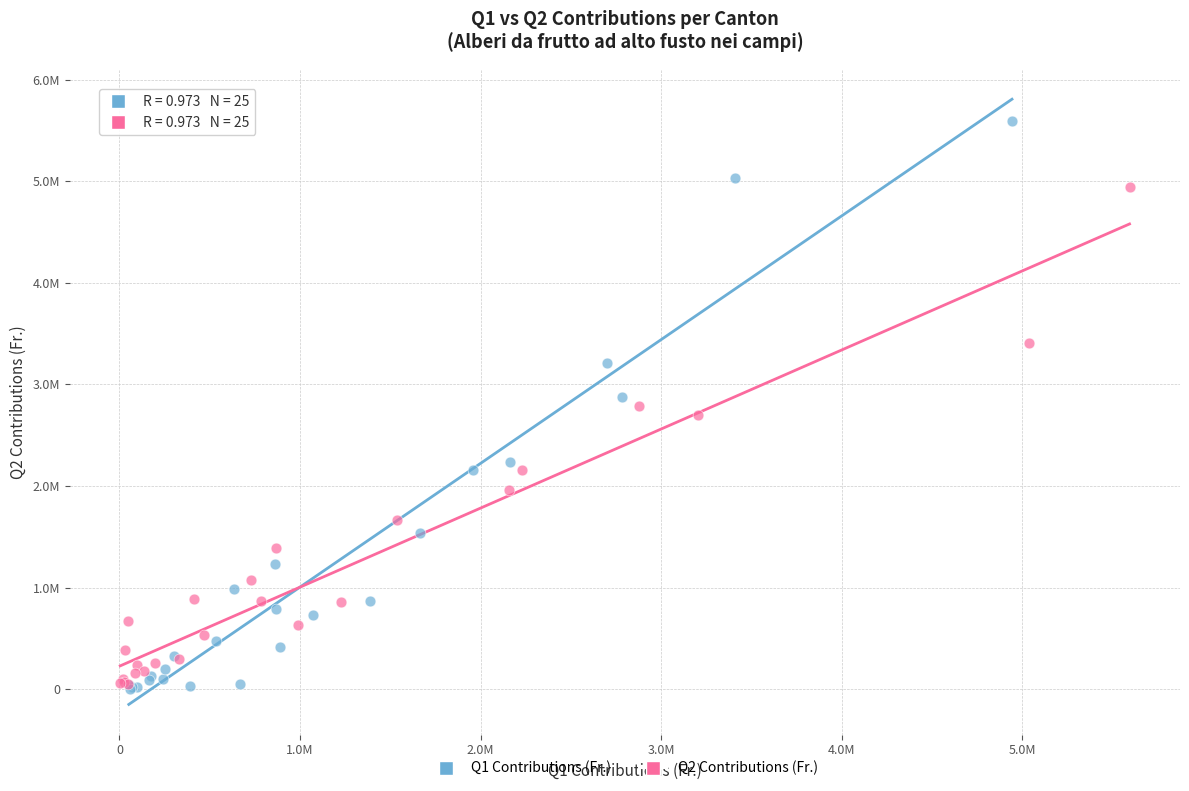

Which series has the largest Y range (max minus min)?

Q1 Contributions (Fr.)